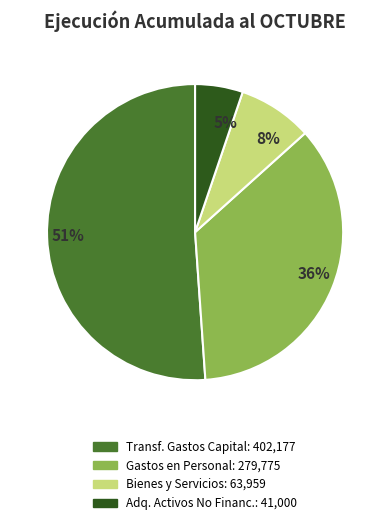

To the nearest percent, what is the combined percentage of 8% and 51%?

59%